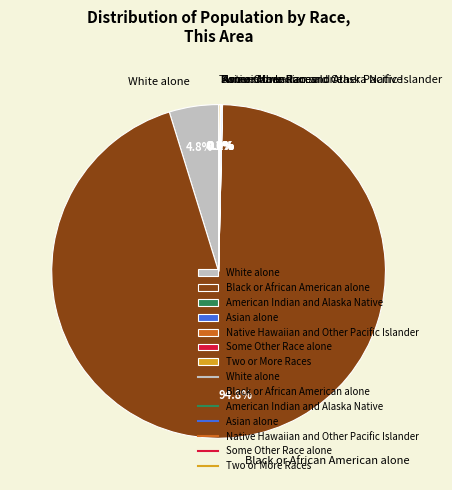

Does White alone represent more than half of the total?

No